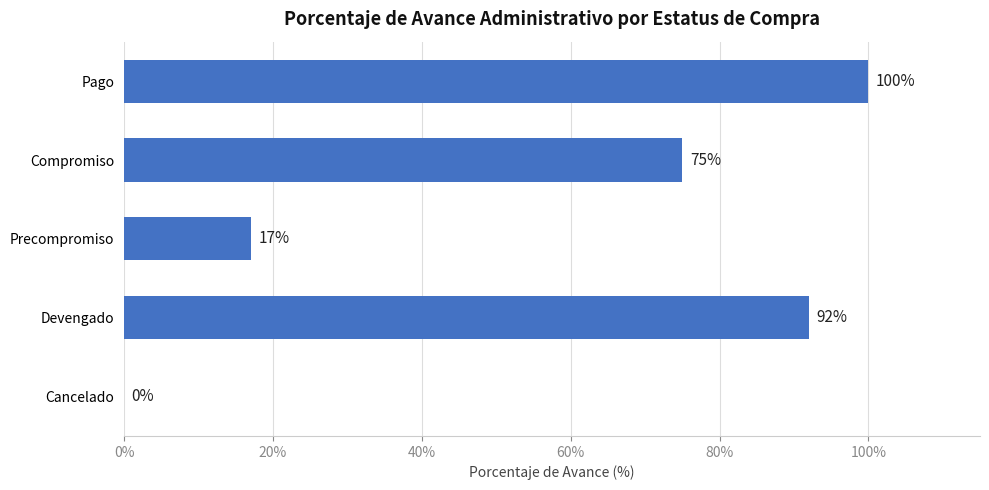

What is the greatest value displayed?

100